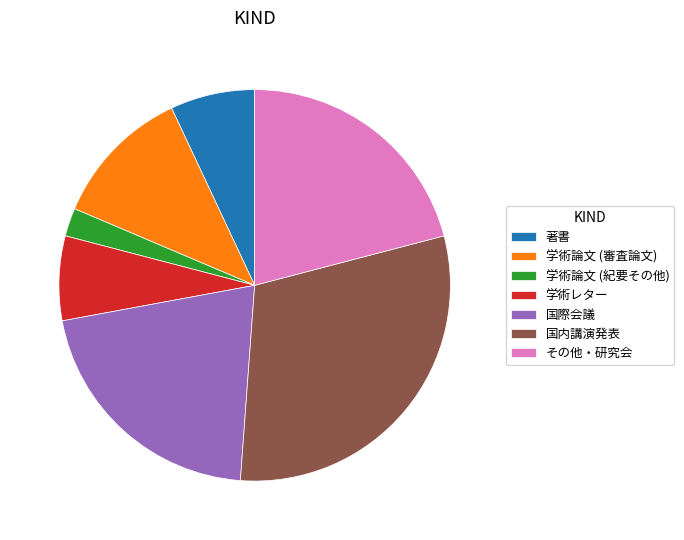

Which has a higher value, 国内講演発表 or 学術論文 (紀要その他)?

国内講演発表